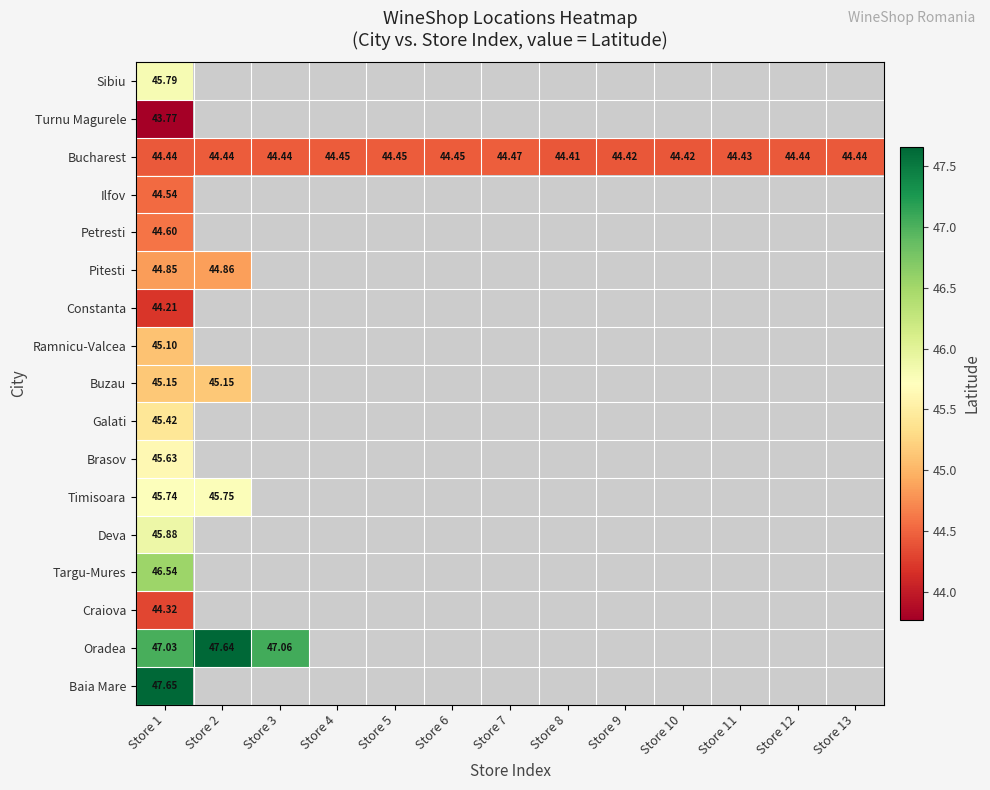

Is the value of Buzau at Store 1 greater than the value of Oradea at Store 1?

No